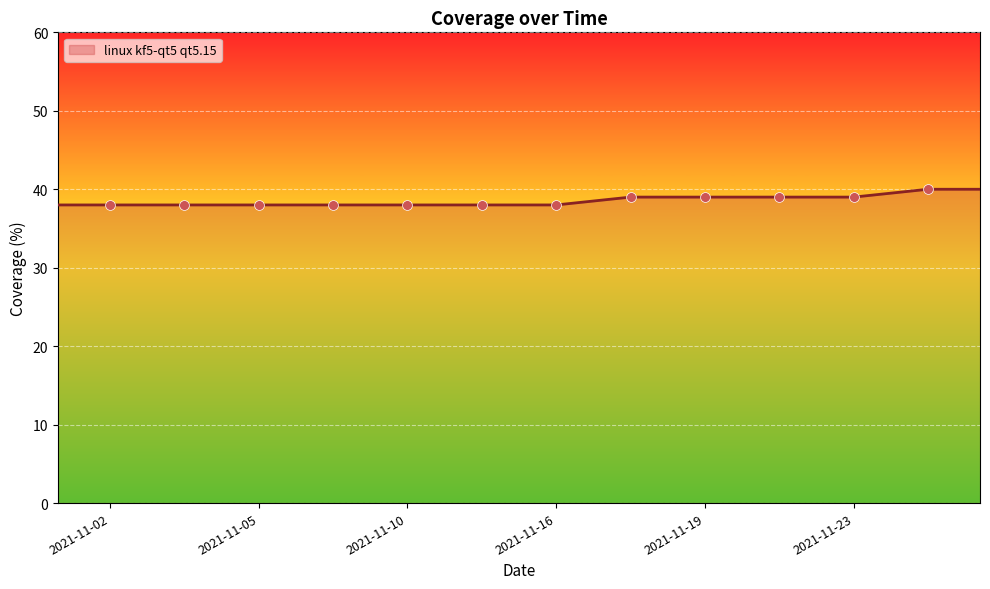

What is the change in value from 2021-11-18 to 2021-11-14?

-1